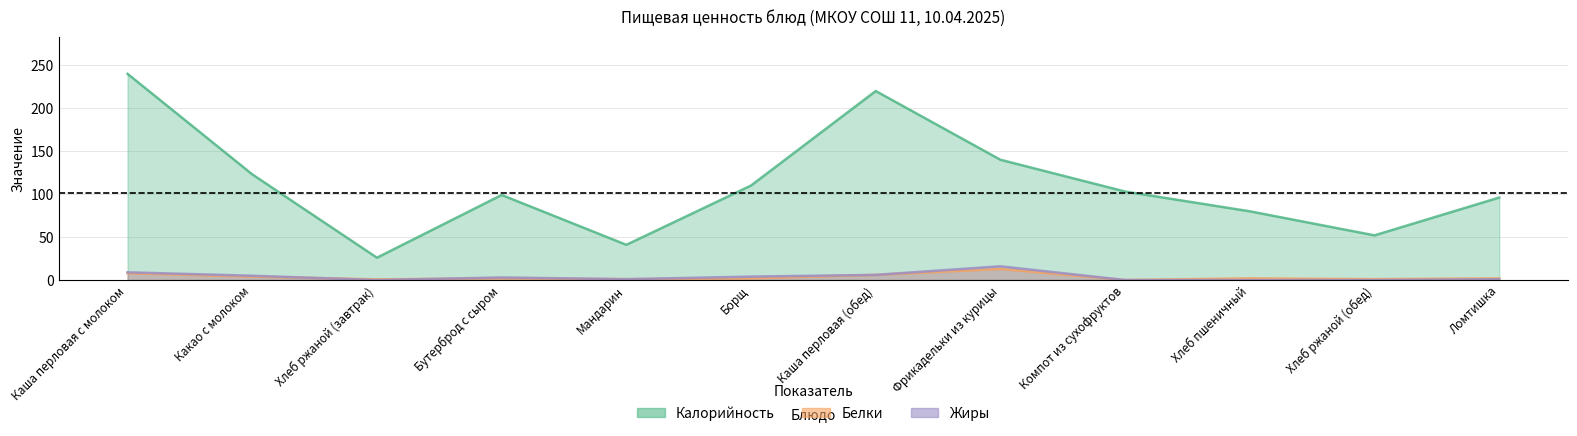

Reading left to right, extract all data points from this chart.

Калорийность: 240.0	123.0	26.0	99.0	41.0	110.0	220.0	140.0	103.0	80.0	52.0	96.0
Белки: 8.0	4.0	0.8	2.0	1.0	2.0	6.0	13.0	0.0	2.0	1.0	2.0
Жиры: 9.0	5.0	0.0	3.0	1.0	4.0	6.0	16.0	0.0	0.0	0.0	1.0